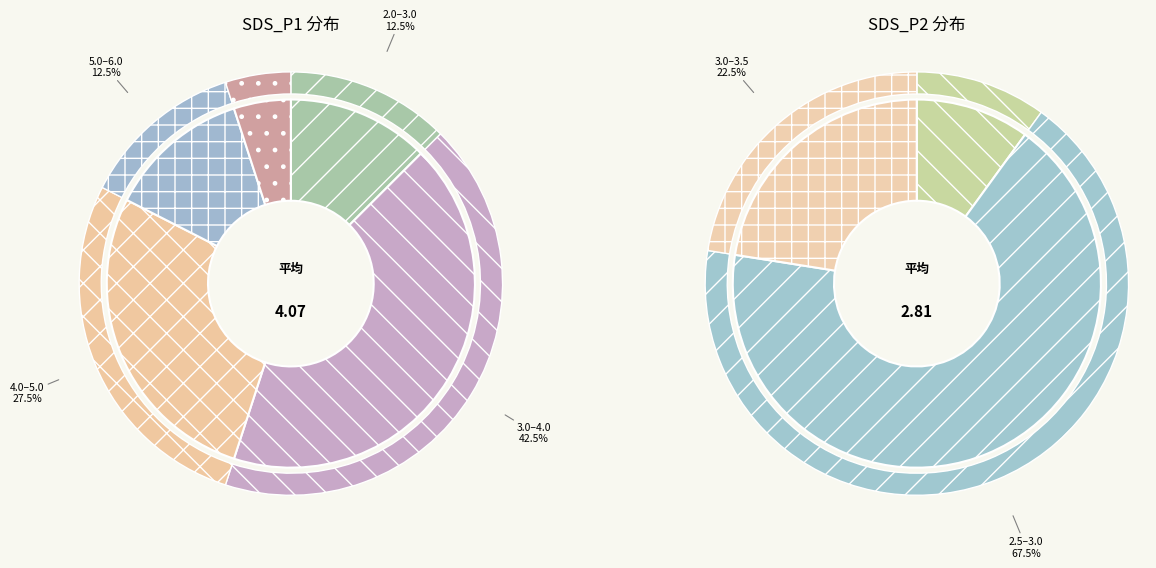

True or false: 31 accounts for 9% of the total.

False